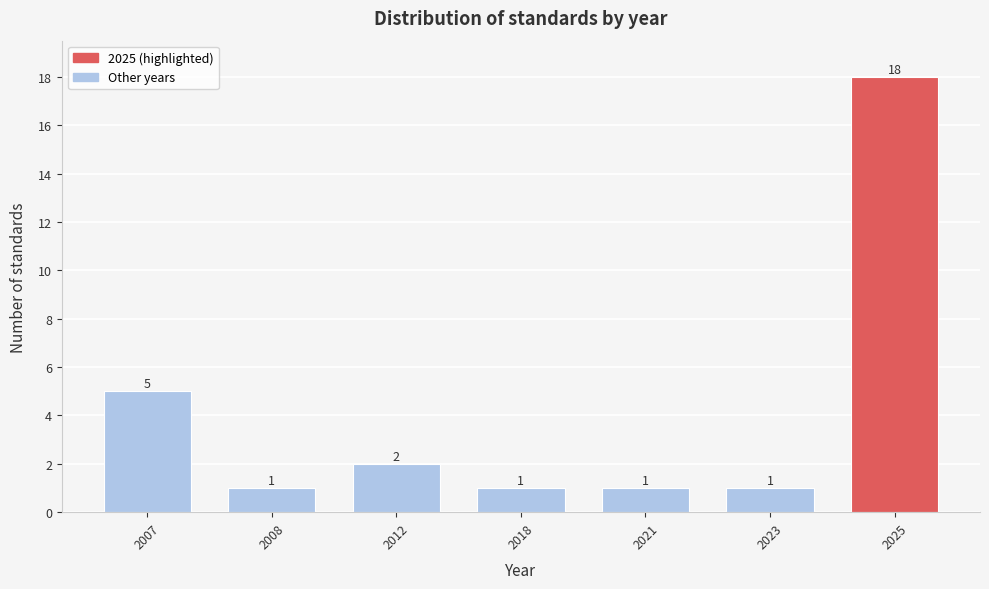

Reading right to left, what are all the values shown in this chart?

18	1	1	1	2	1	5